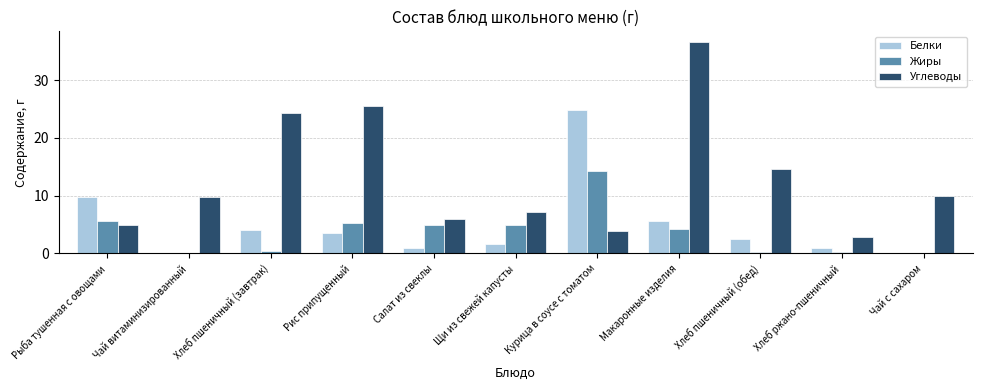

Is the value of Углеводы at Чай с сахаром greater than the value of Жиры at Рис припущенный?

Yes